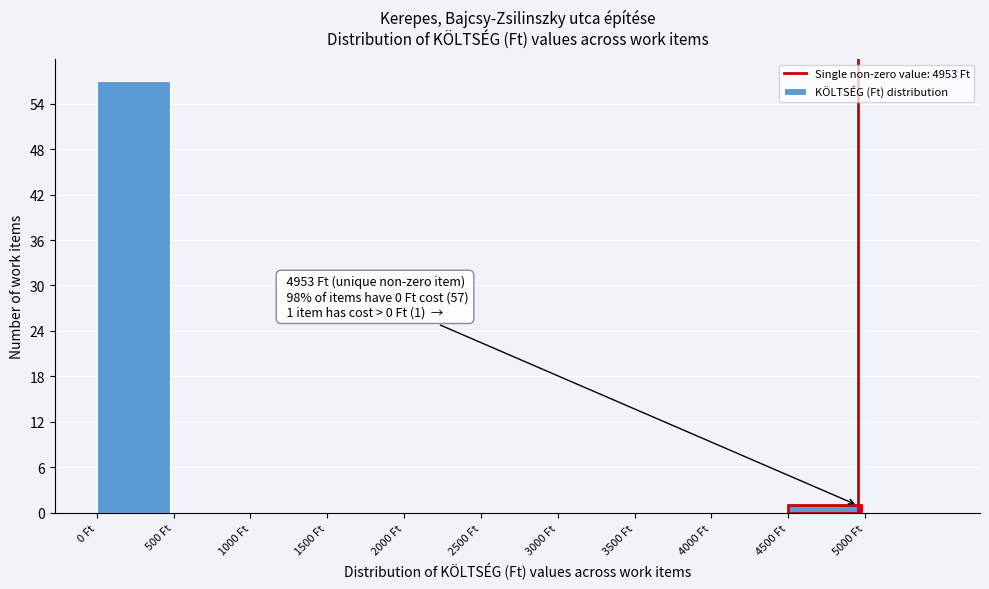

Over which range of the x-axis is the bar tallest?

0 to 500